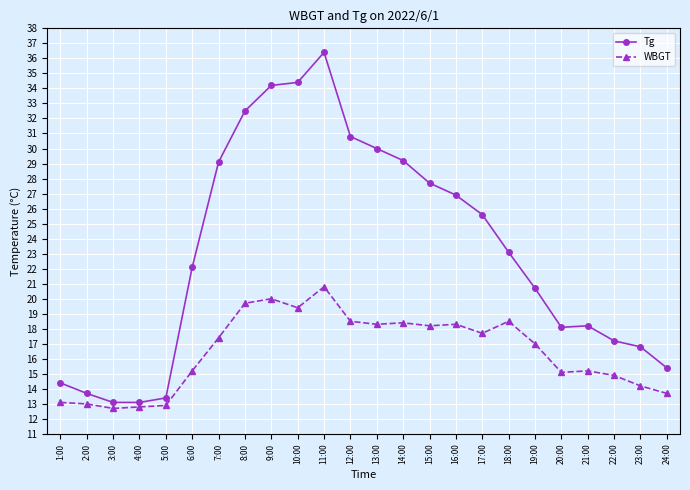

Which series has the largest total across all categories?

Tg